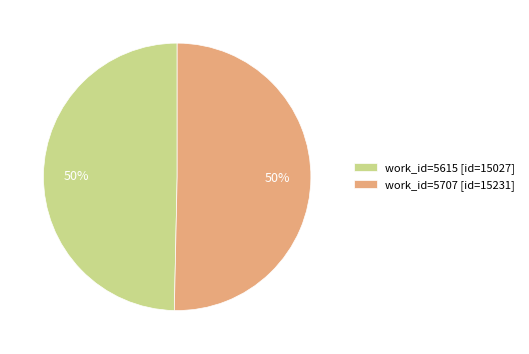

To the nearest percent, what is the combined percentage of work_id=5615 [id=15027] and work_id=5707 [id=15231]?

100%